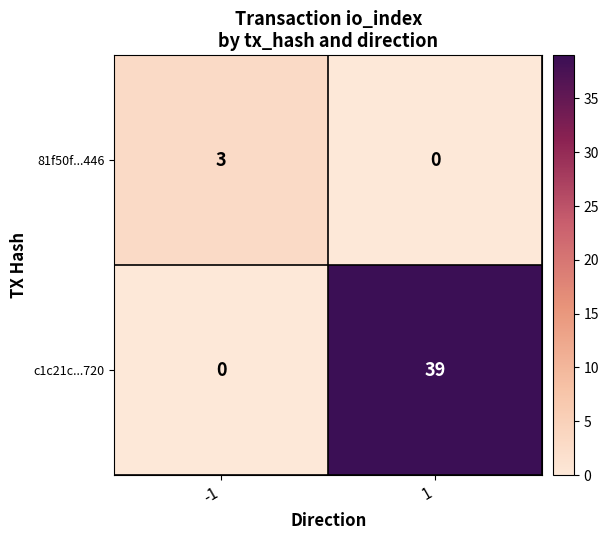

What is the maximum value shown in the chart?

39